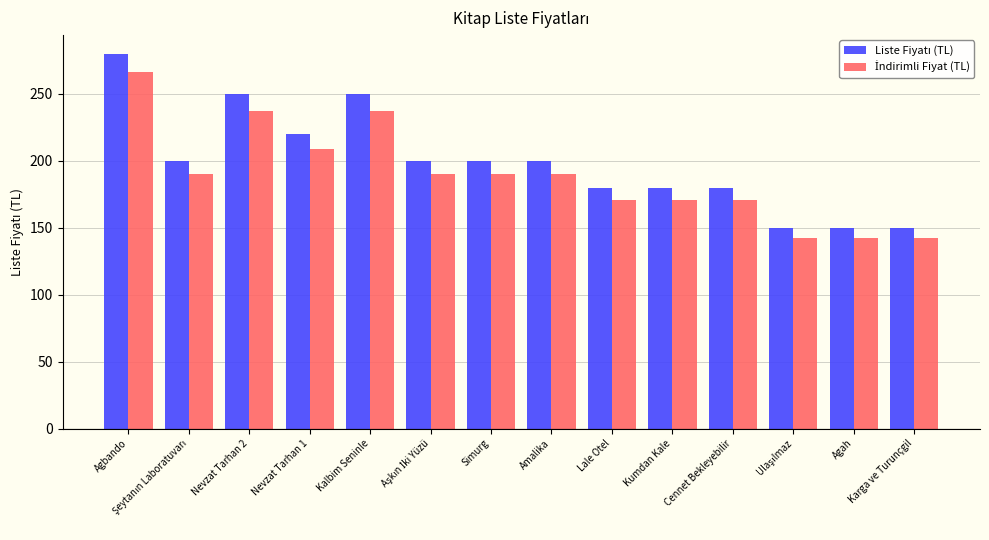

How many series are shown in this chart?

2